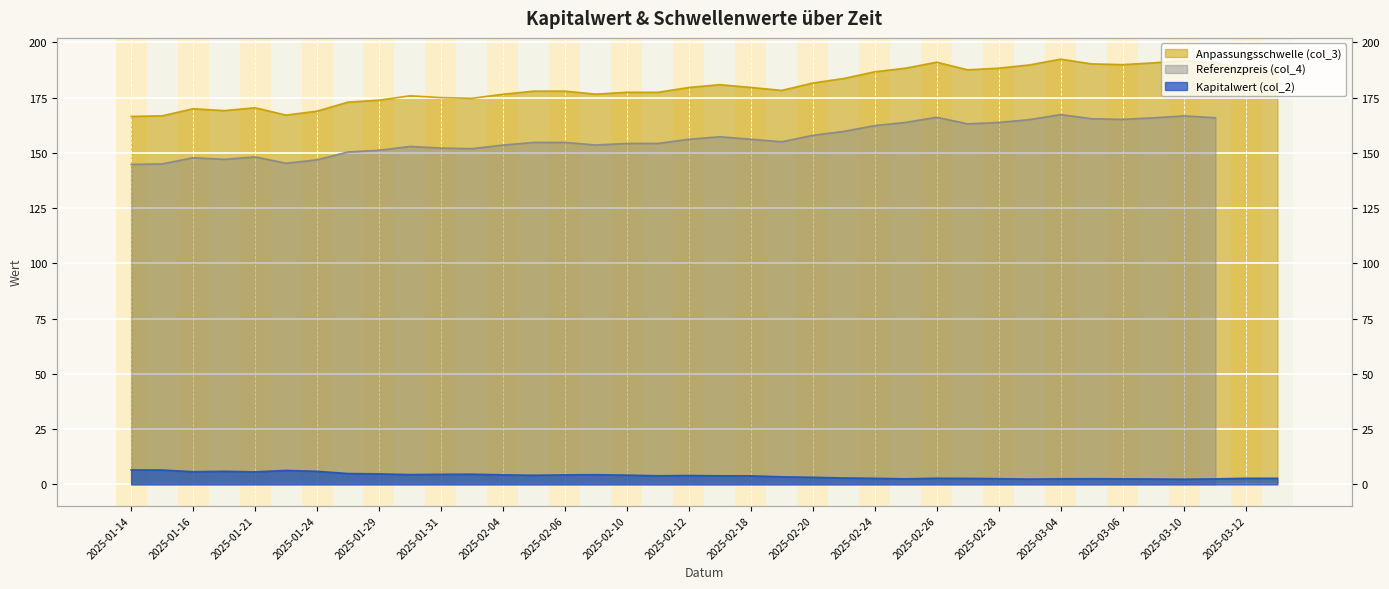

Between 2025-02-03 and 2025-03-12, which series saw the biggest shift?

Anpassungsschwelle (col_3)